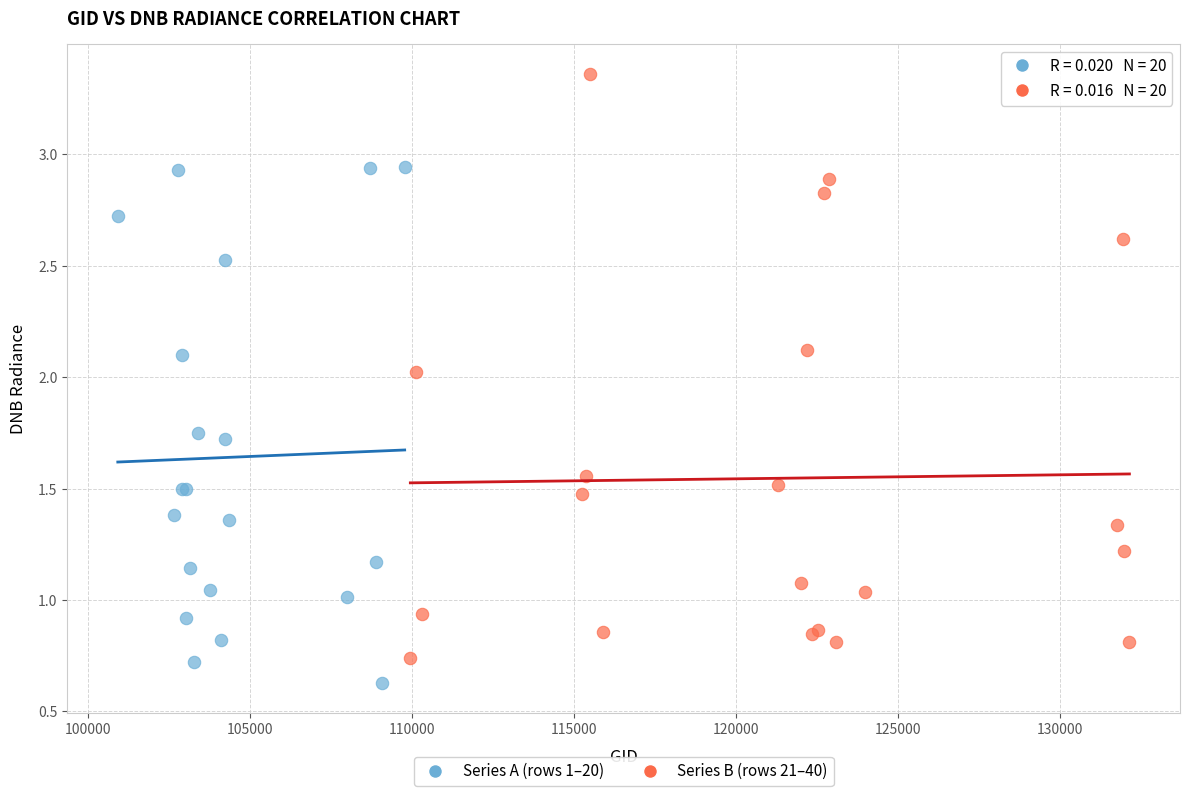

What are all the series names shown in the legend?

Series A (rows 1–20), Series B (rows 21–40)